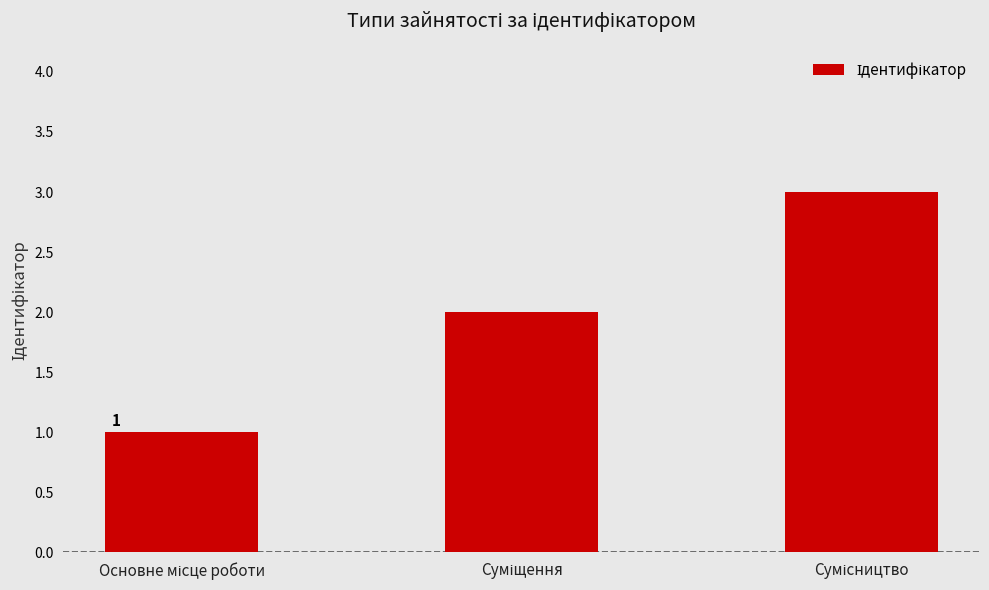

What is the maximum value shown in the chart?

3